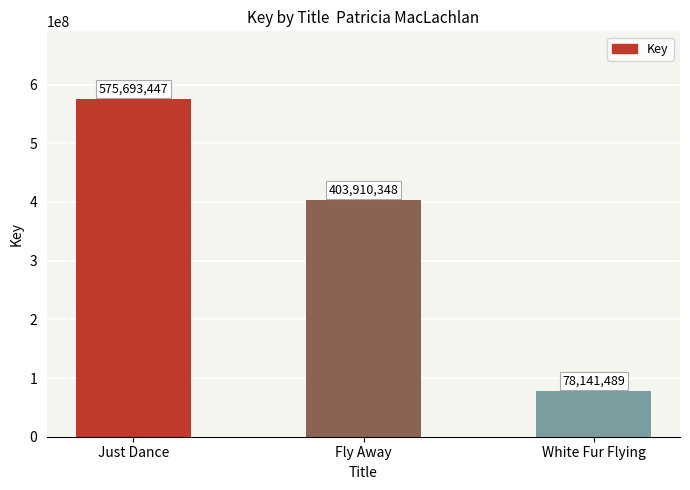

Does the chart contain stacked bars?

No